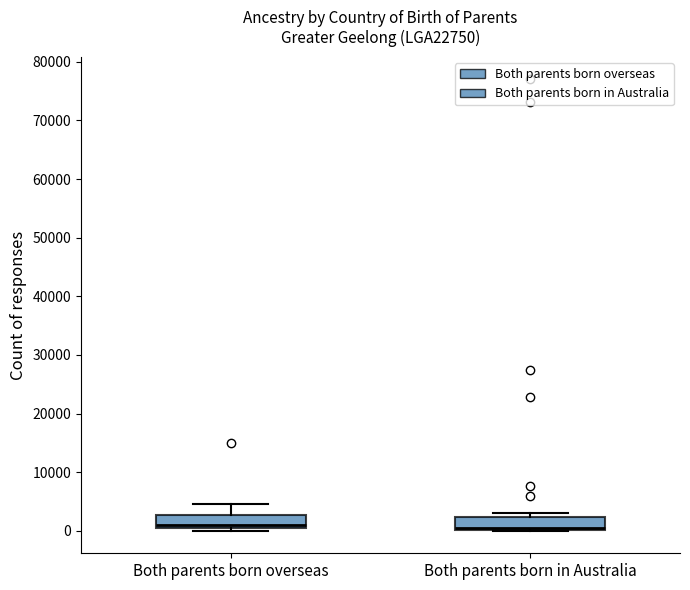

Reading left to right, transcribe this box plot: for each box, give where its median line is, the range the box spans, and where its two whiskers end, as read against the y-axis. The values are not printed on the chart, so give them approximately, as read against the axis.

Both parents born overseas: median 1000, box 0 to 3000, whiskers 0 (just below the box's lower edge) to 5000
Both parents born in Australia: median 0 (just above the box's lower edge), box 0 to 2000, whiskers 0 to 3000